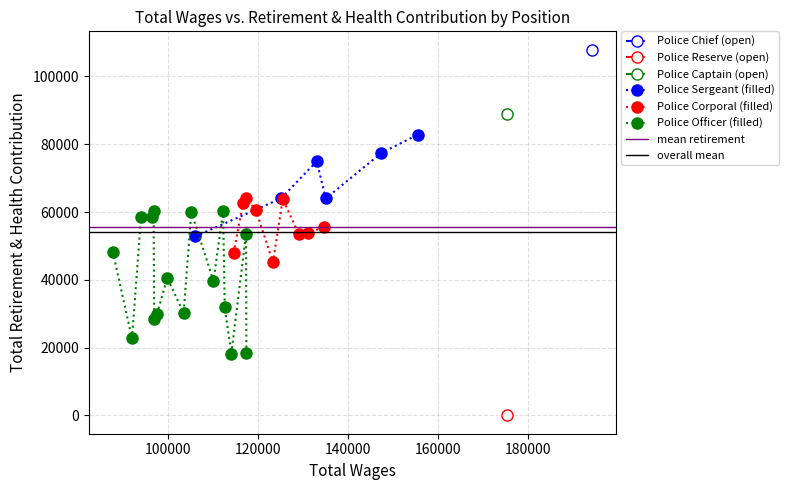

How many values in Total Retirement & Health Contribution are above zero?

39